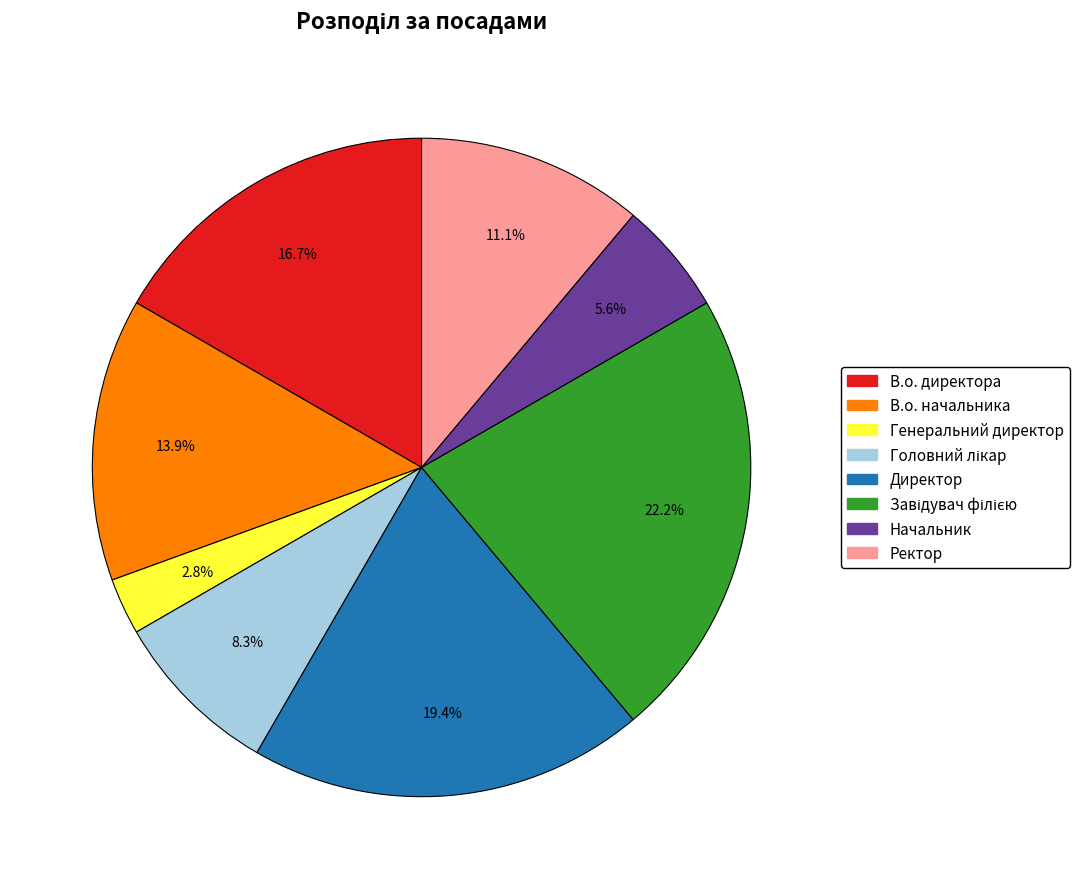

Combined, do Директор and В.о. начальника account for over 50%?

No